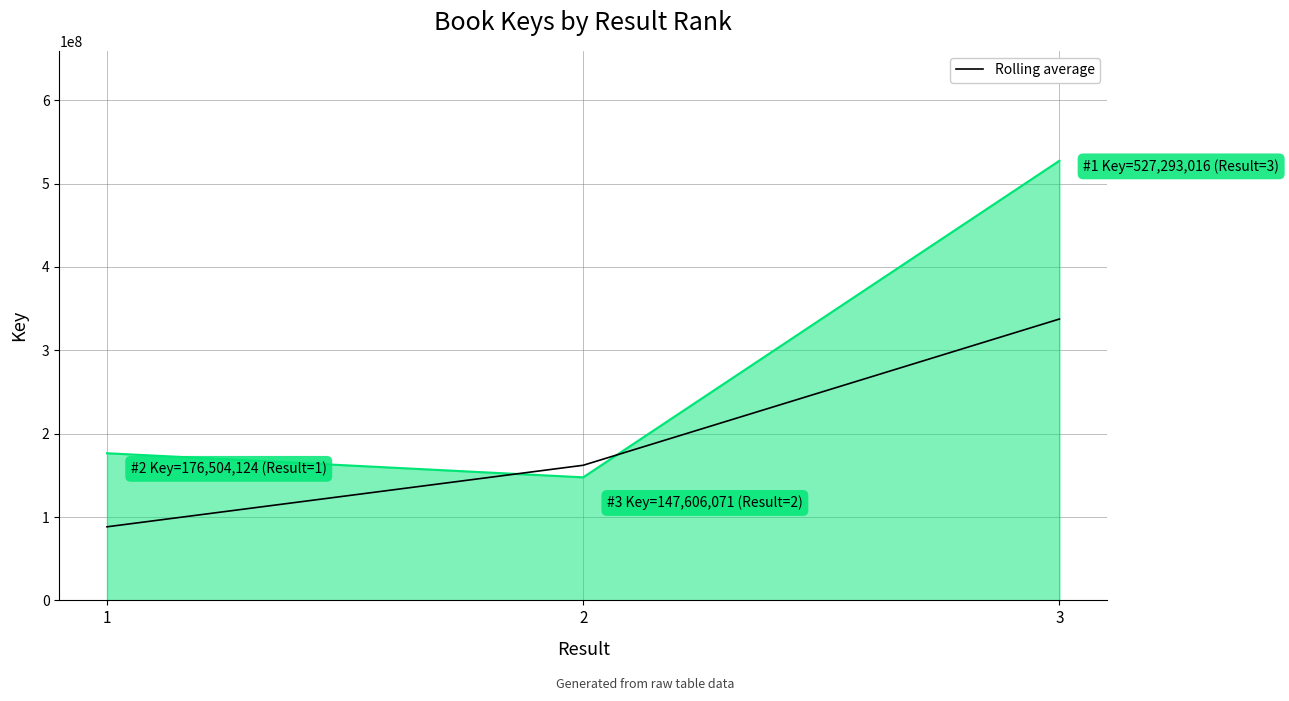

At which category does the chart reach its peak across all series?

3